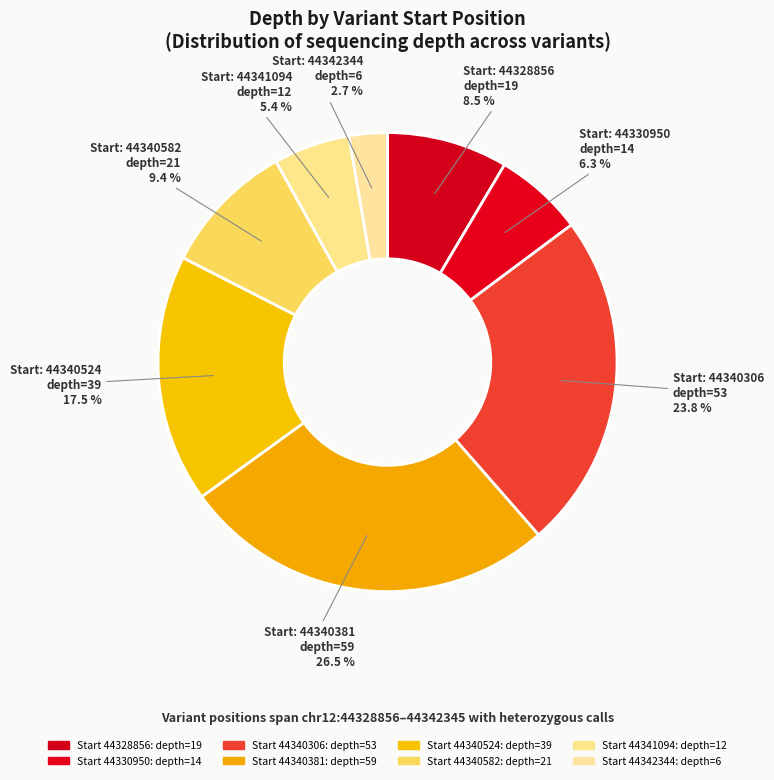

Count the number of slices in the pie.

8